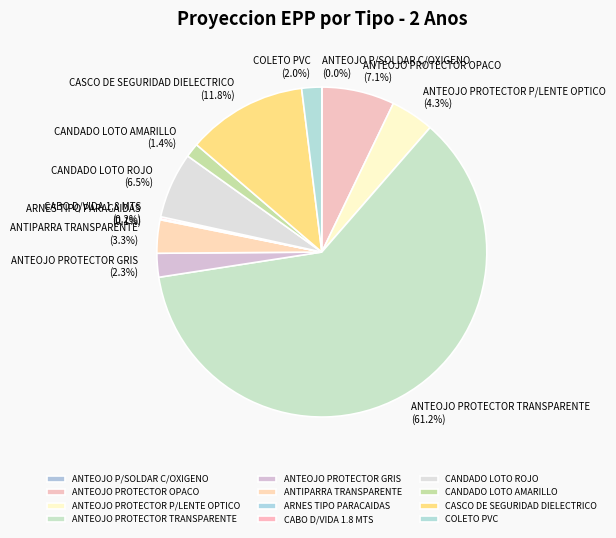

Which slice is the largest?

ANTEOJO PROTECTOR TRANSPARENTE